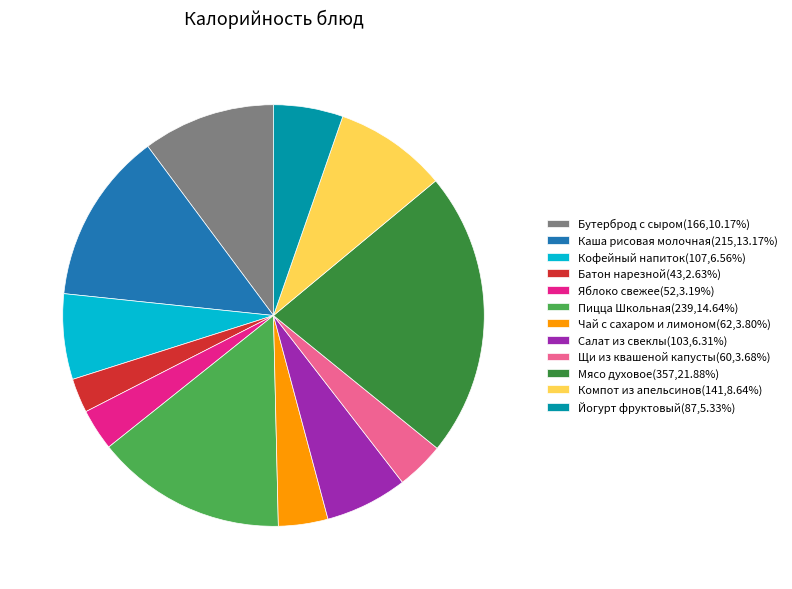

Combined, do Кофейный напиток(107,6.56%) and Компот из апельсинов(141,8.64%) account for over 50%?

No